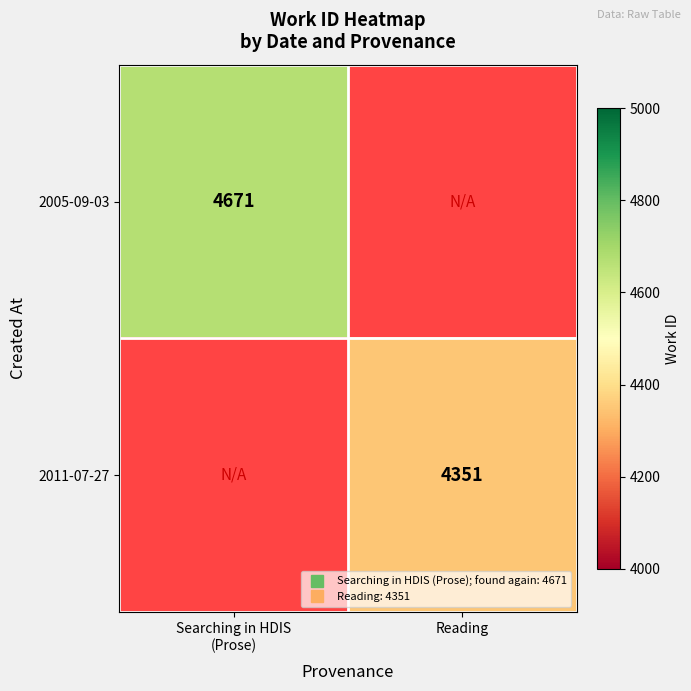

At which label does 2005-09-03 reach its minimum?

Searching in HDIS (Prose)